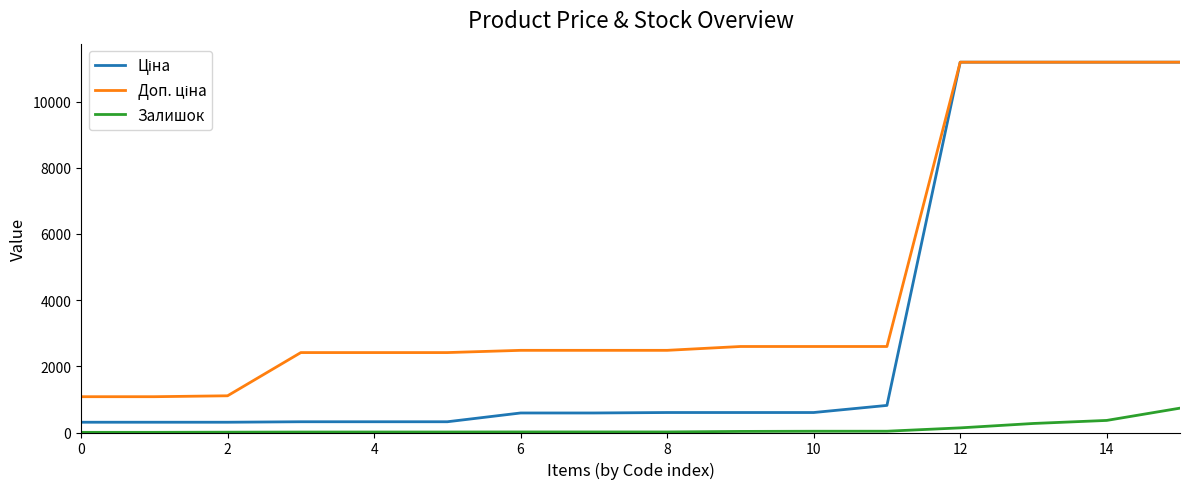

What is the maximum value shown in the chart?

11188.2